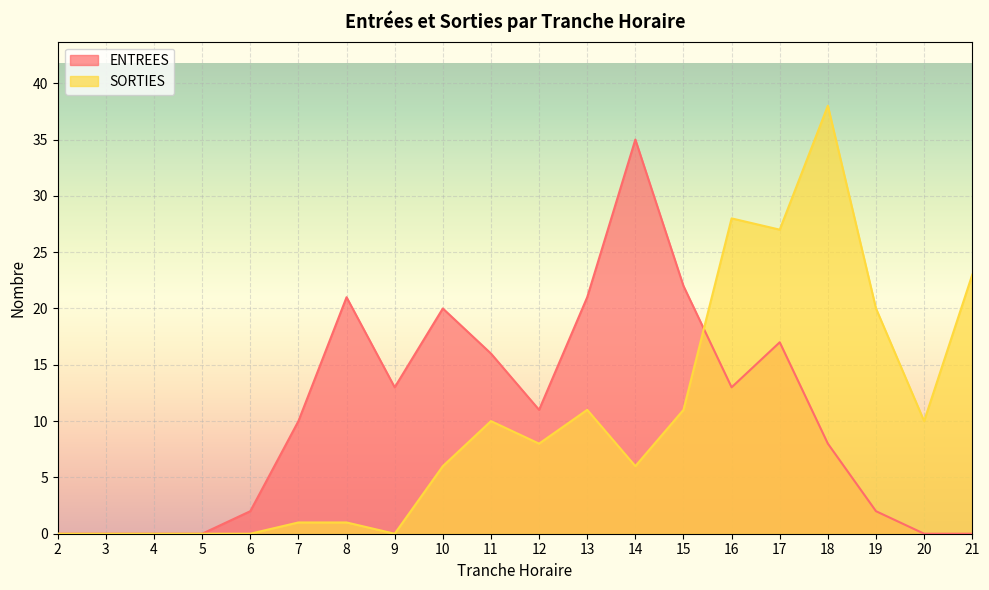

At 13, list the series in order from smallest to largest.

SORTIES, ENTREES